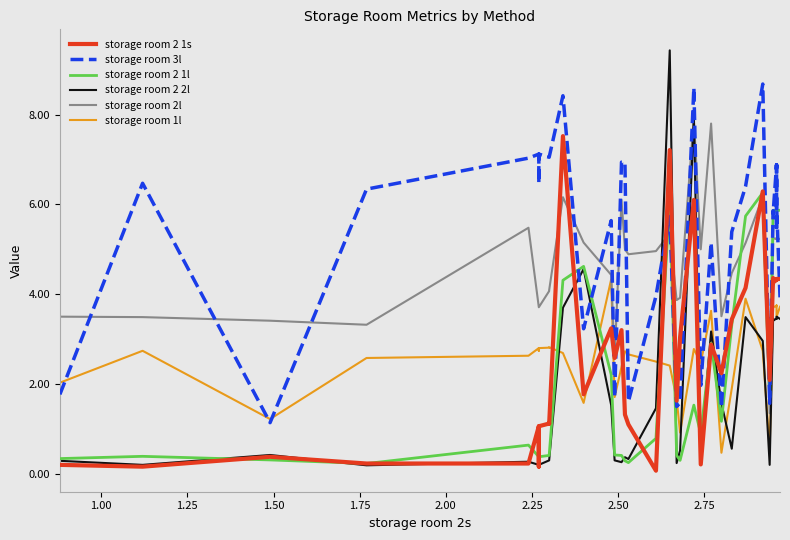

Which series has the widest spread of values?

storage room 2 2l